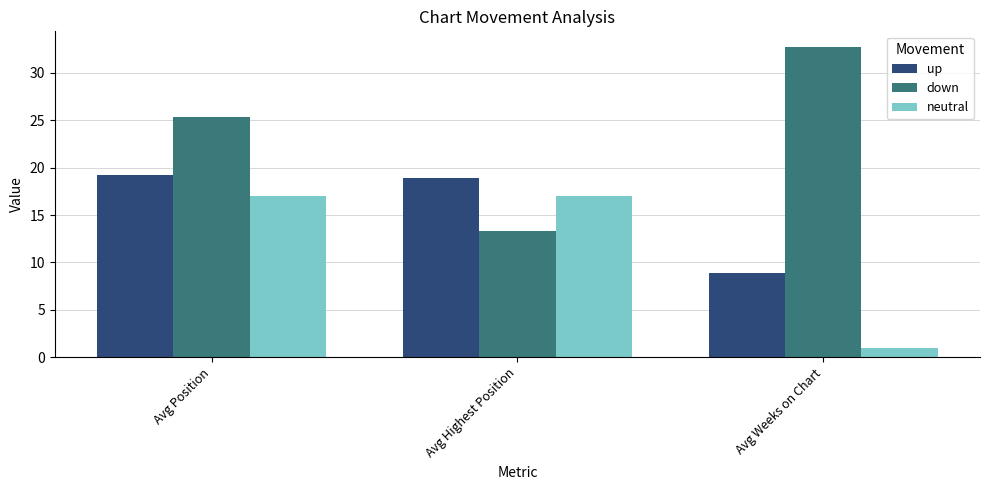

How many groups of bars are there?

3